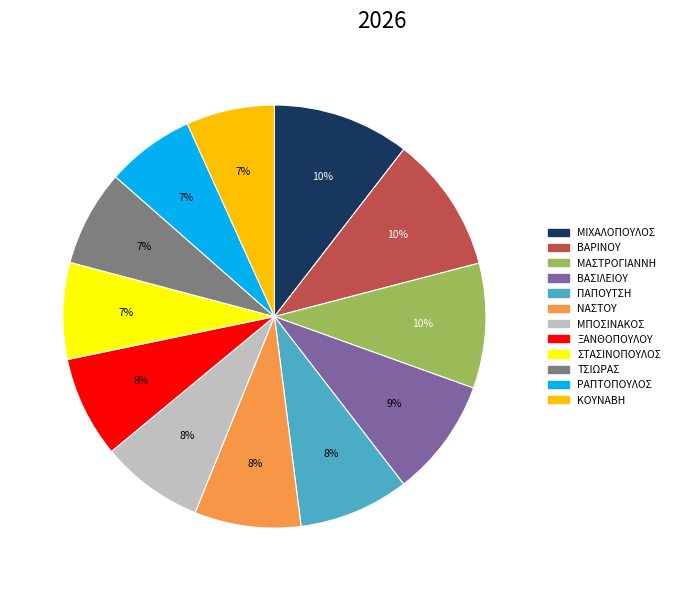

Which has a higher value, ΞΑΝΘΟΠΟΥΛΟΥ or ΡΑΠΤΟΠΟΥΛΟΣ?

ΞΑΝΘΟΠΟΥΛΟΥ